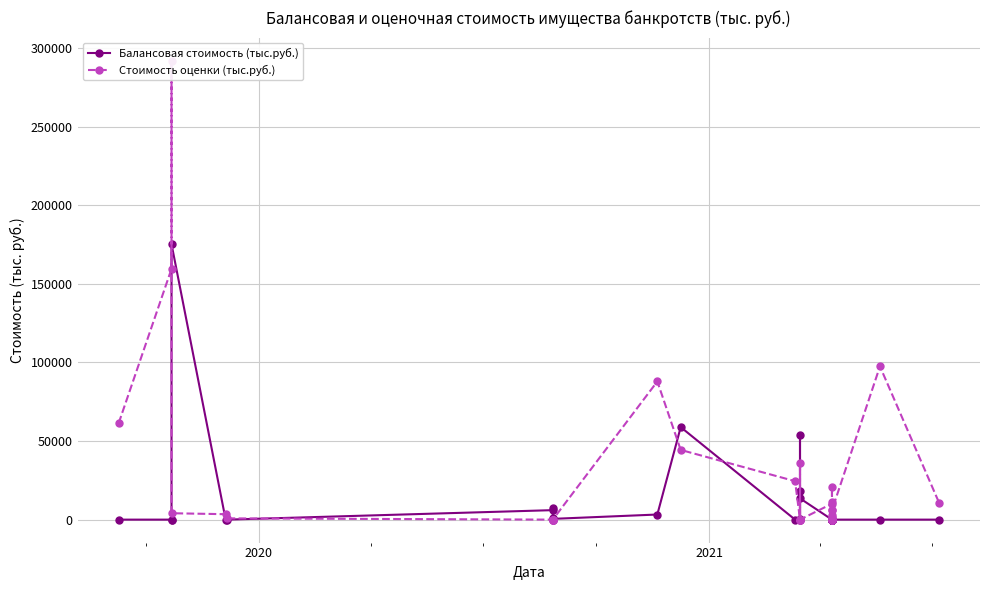

Is it true that Балансовая стоимость (тыс.руб.) equals -77140.4 at 22?

False